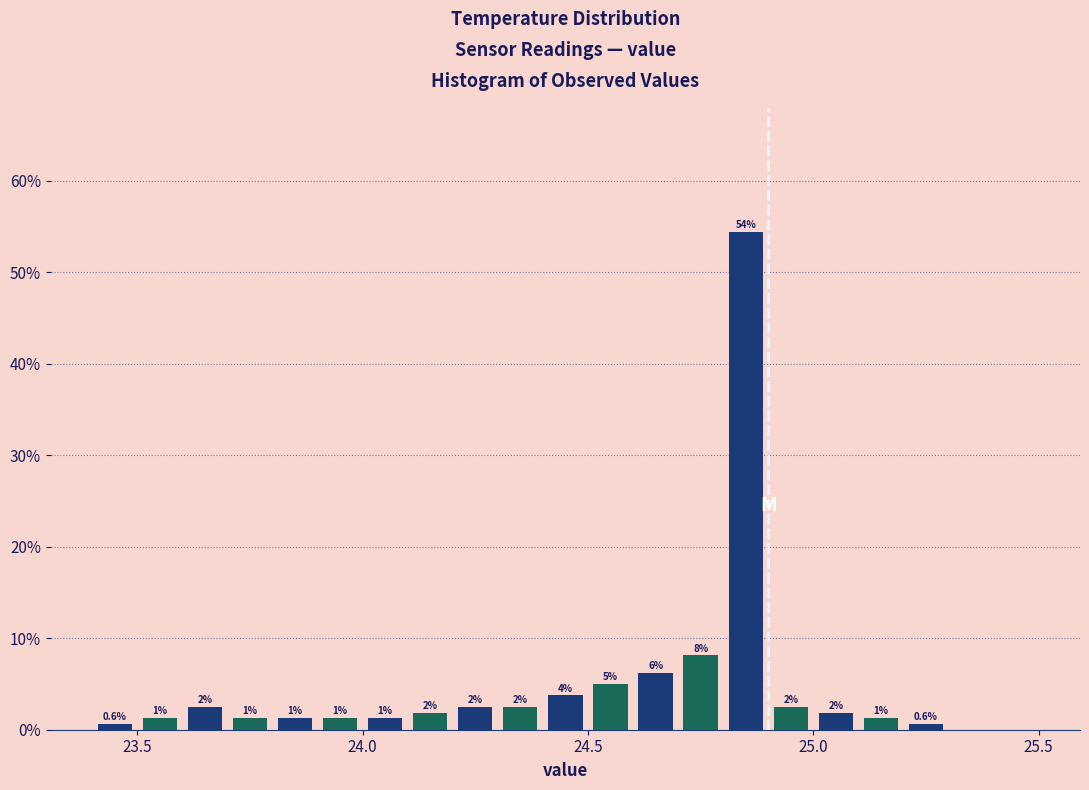

Around what value on the x-axis is the tallest bar? Give the approximate position of its centre, as read against the axis.

24.85